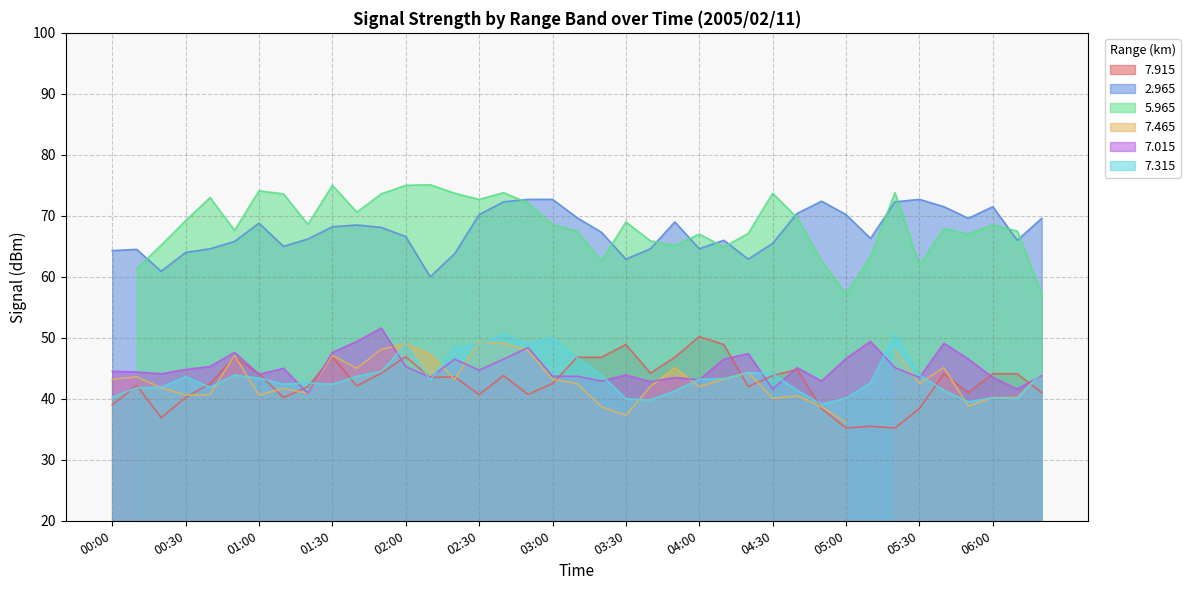

What position from the right is 02:30?

24